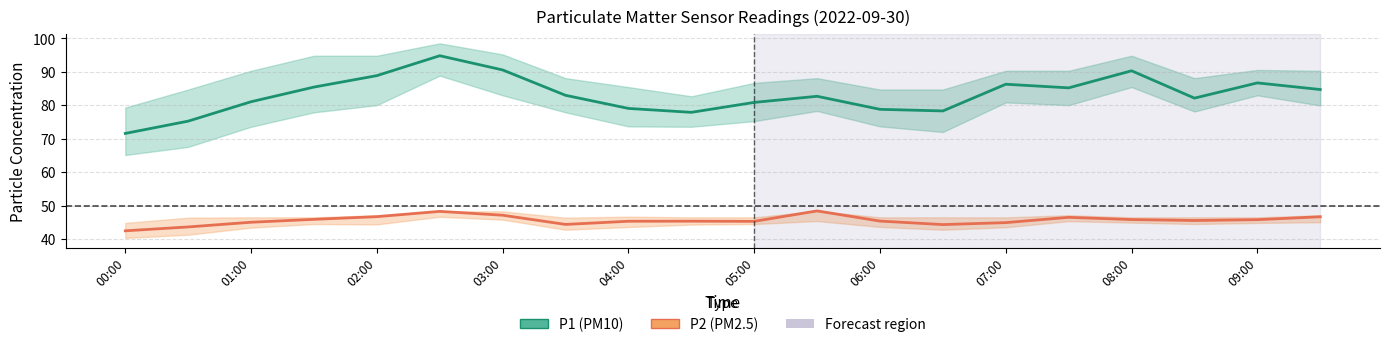

Reading left to right, what are all the values shown in this chart?

P1 (PM10): 71.6	75.2	81.0	85.4	88.8	94.8	90.5	83.0	79.0	77.9	80.8	82.7	78.8	78.3	86.3	85.2	90.3	82.1	86.7	84.7
P2 (PM2.5): 42.5	43.6	45.0	45.9	46.7	48.3	47.1	44.4	45.3	45.4	45.3	48.4	45.4	44.3	44.9	46.5	45.8	45.5	45.8	46.7